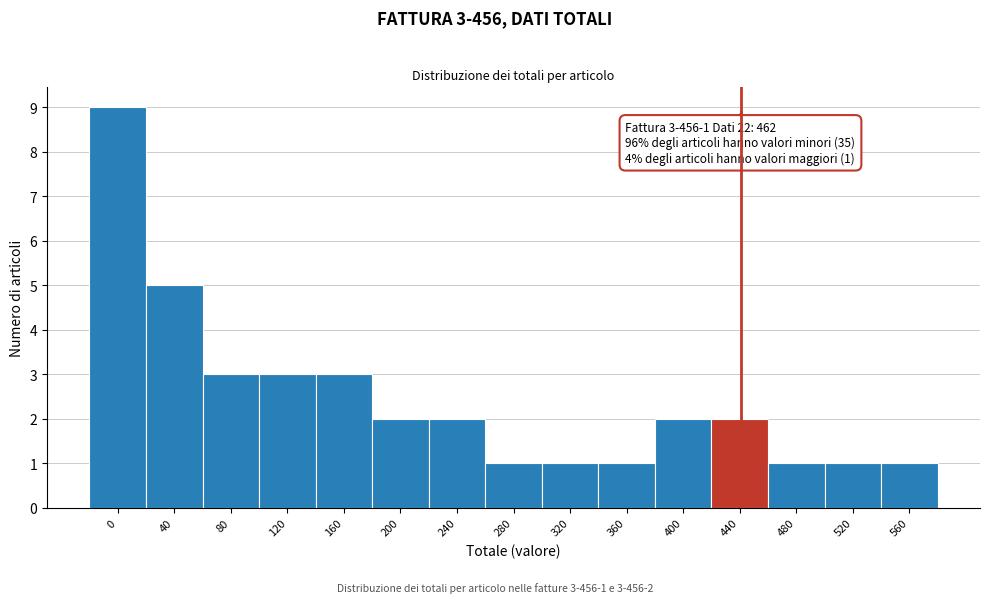

Reading left to right, list all the values displayed in this chart.

0=9	40=5	80=3	120=3	160=3	200=2	240=2	280=1	320=1	360=1	400=2	440=2	480=1	520=1	560=1